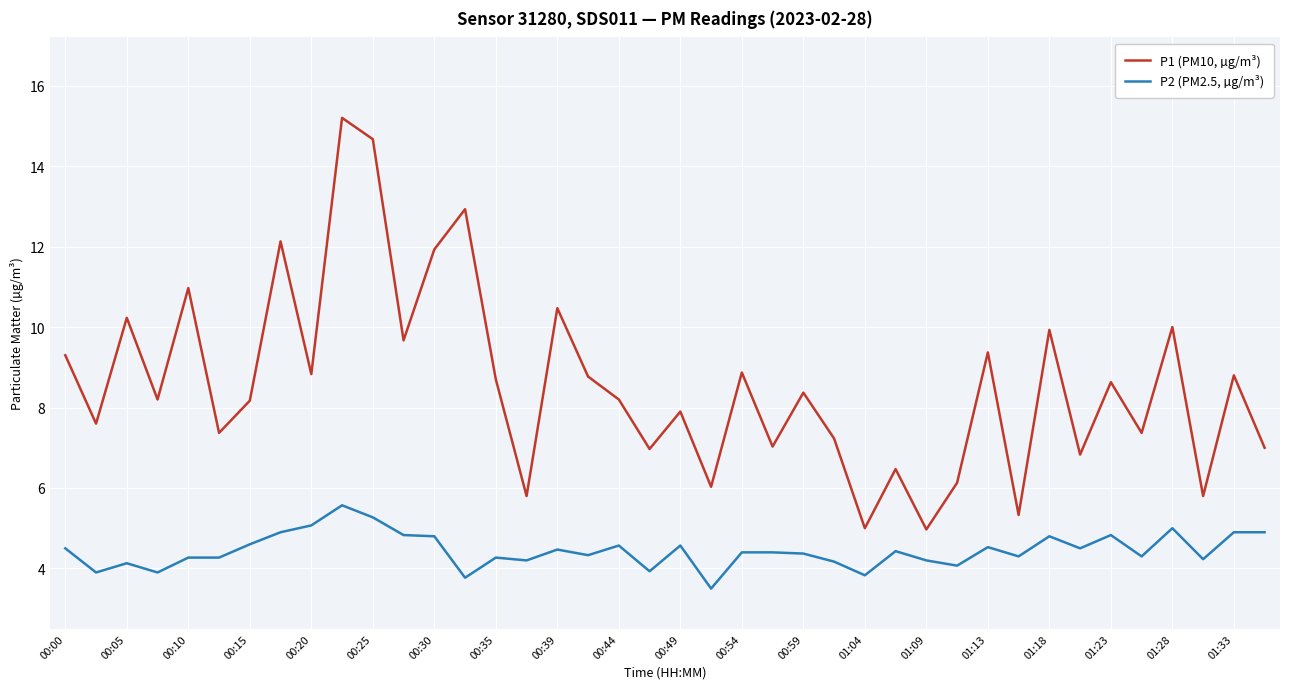

List the series in order of their overall mean, lowest first.

P2 (PM2.5, µg/m³), P1 (PM10, µg/m³)